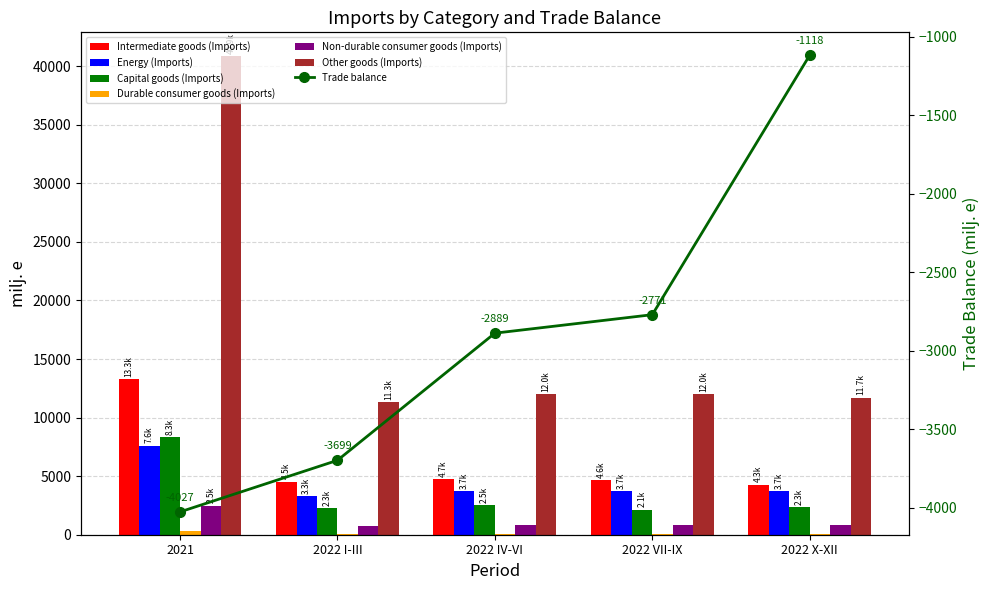

How many data points in Other goods (Imports) are above 11974?

3